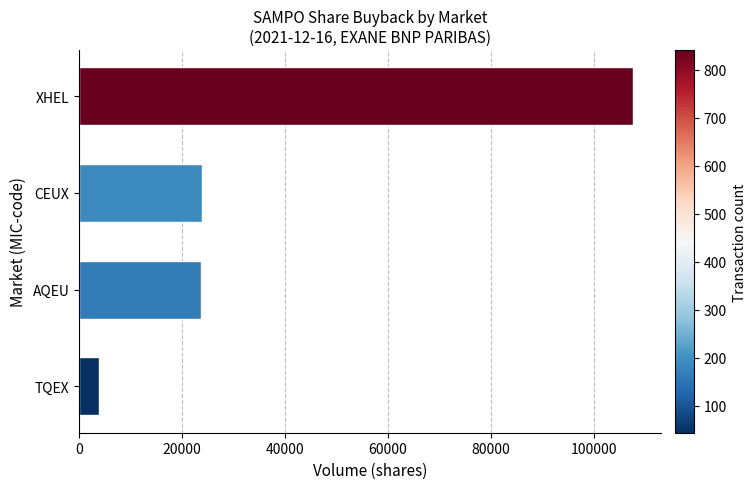

What is the difference between the maximum and minimum values?

103873